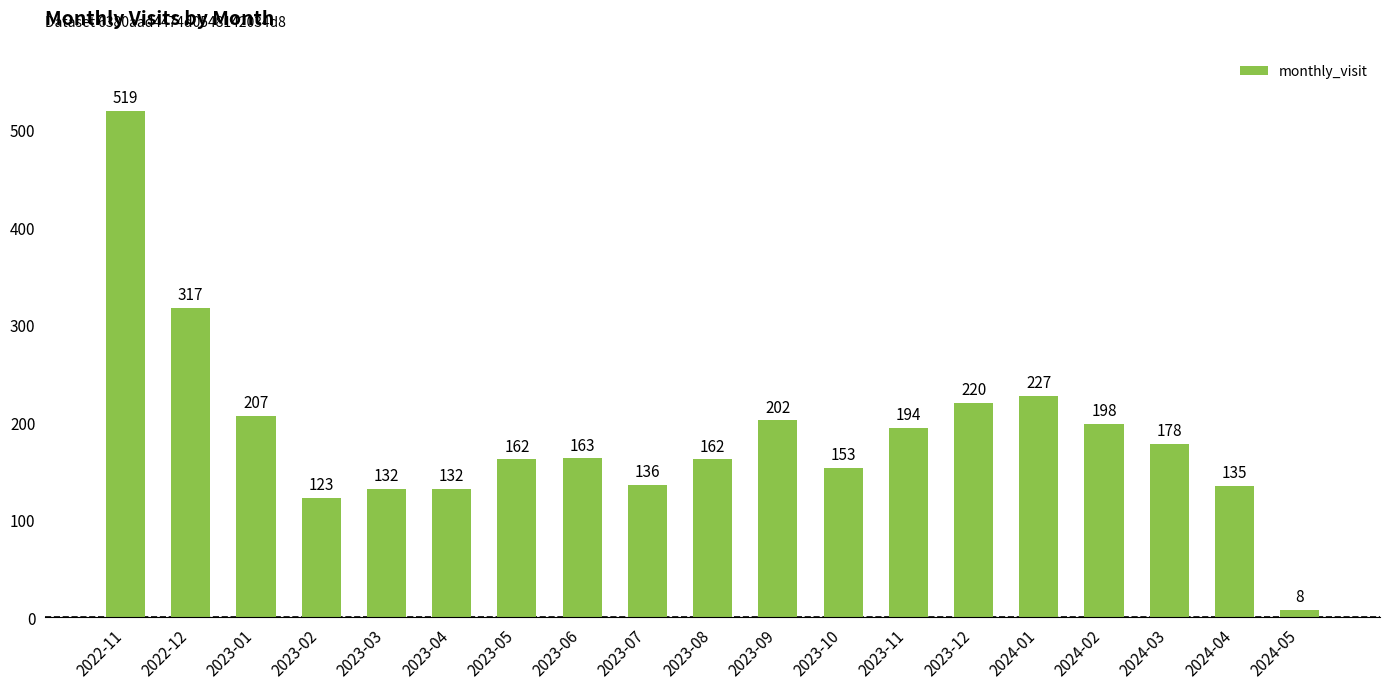

What is the maximum value shown in the chart?

519